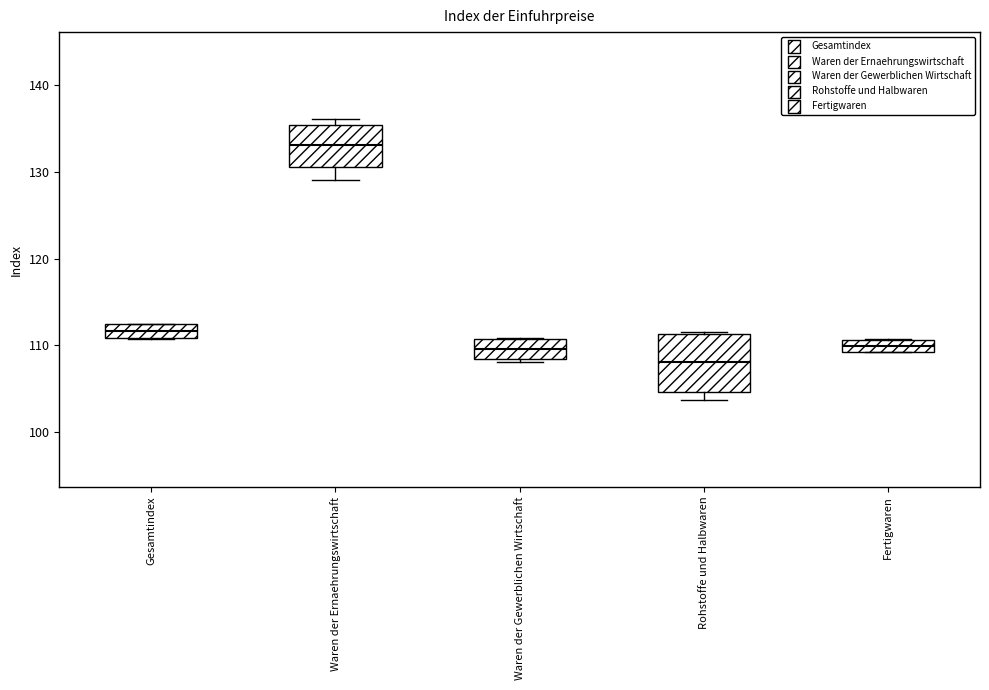

Which box's median line is the highest?

Waren der Ernaehrungswirtschaft